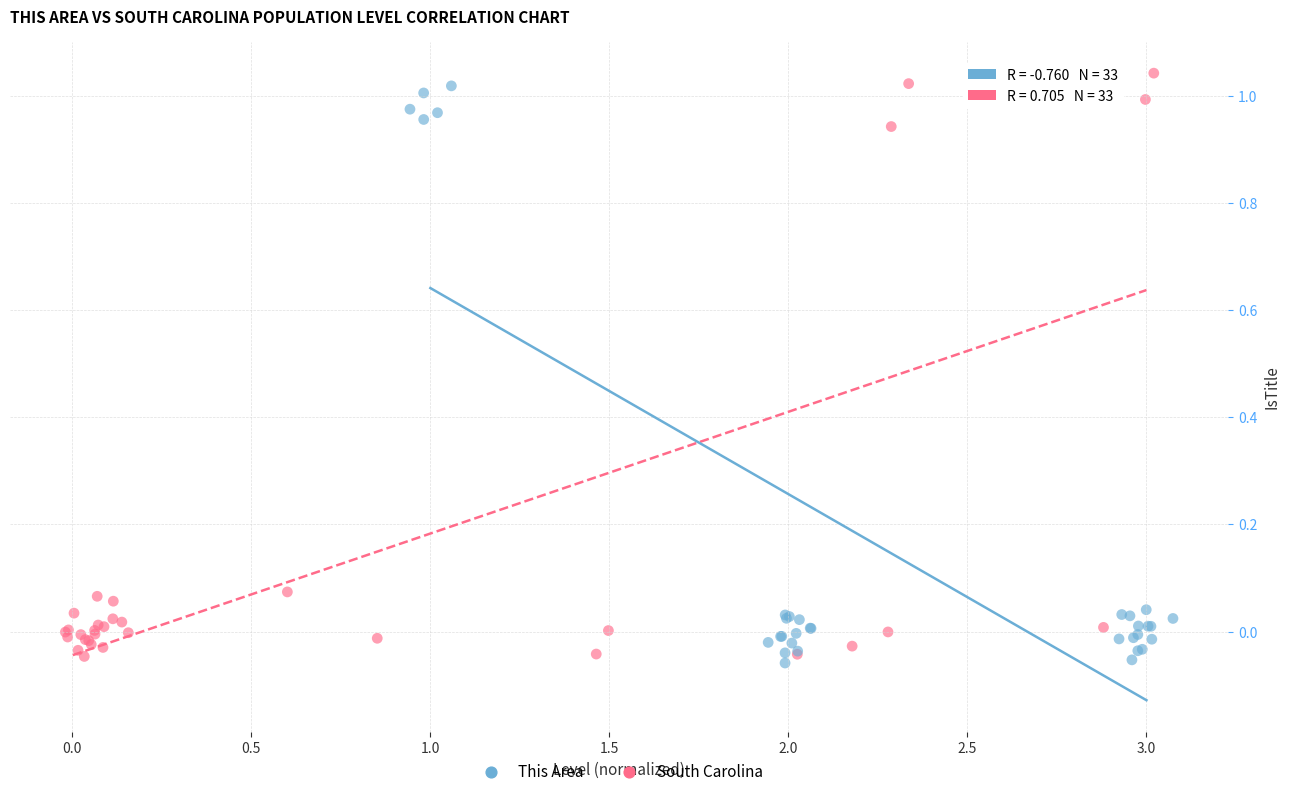

Which series contains the lowest Y value?

This Area